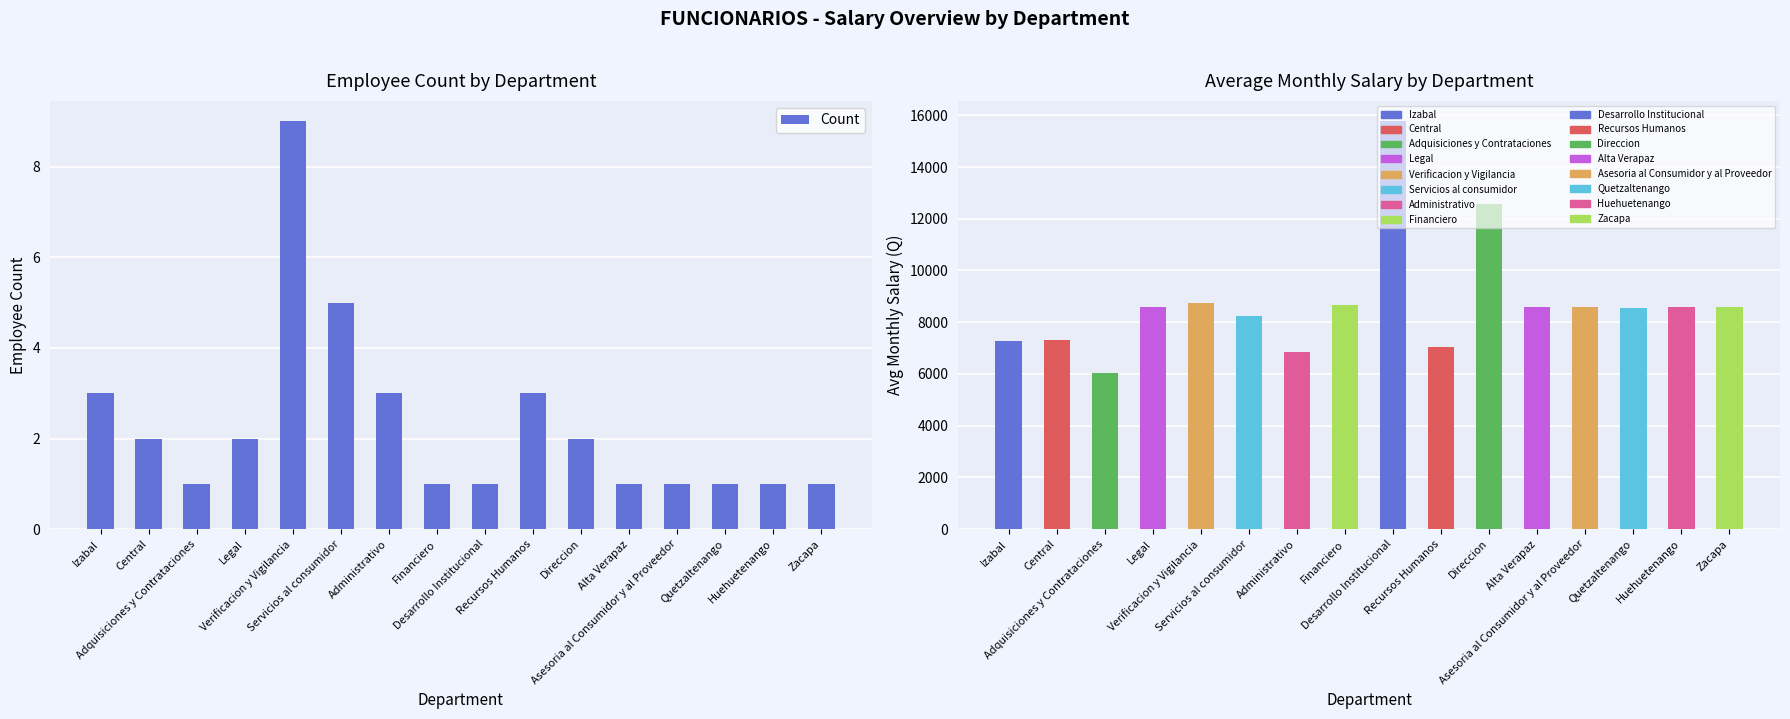

Is it true that Count equals 5.3 at Administrativo?

False